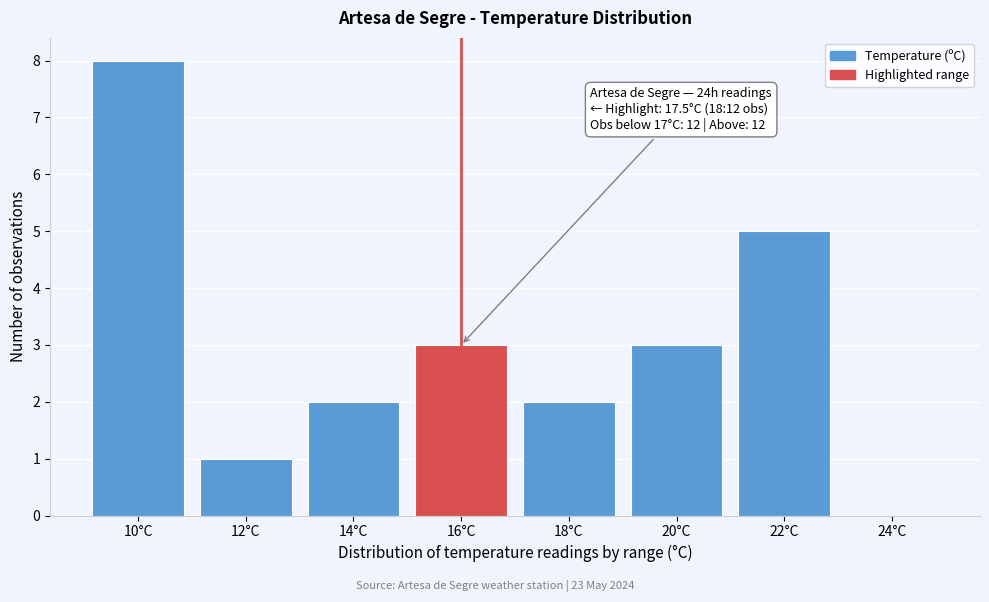

Reading right to left, transcribe all the data shown in this chart.

24°C=0	22°C=5	20°C=3	18°C=2	16°C=3	14°C=2	12°C=1	10°C=8